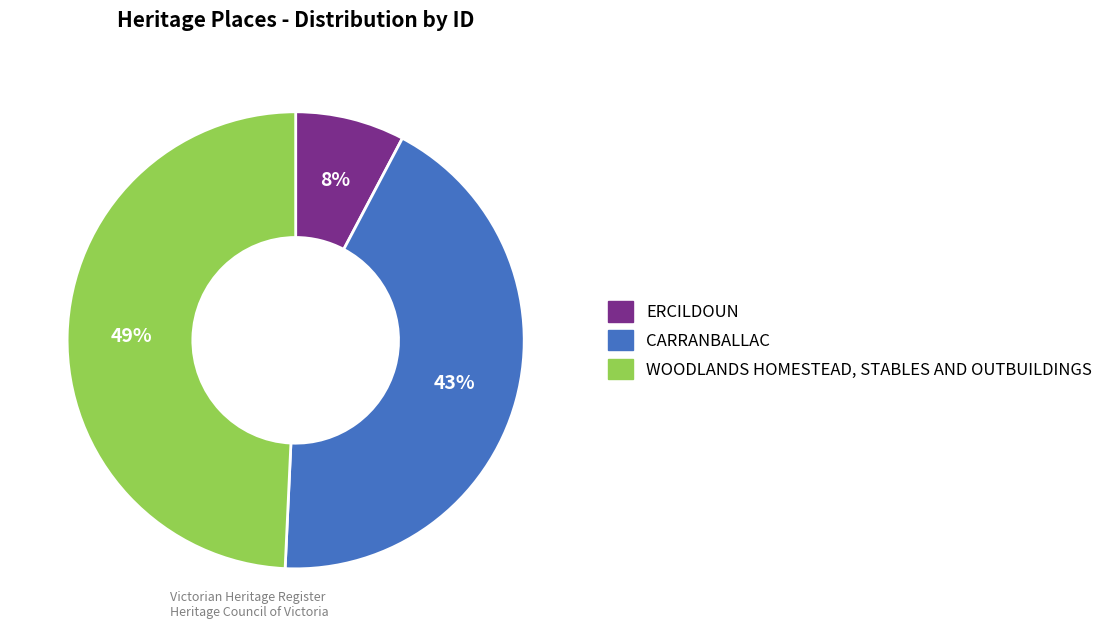

To the nearest percent, what percentage of the pie is ERCILDOUN?

8%